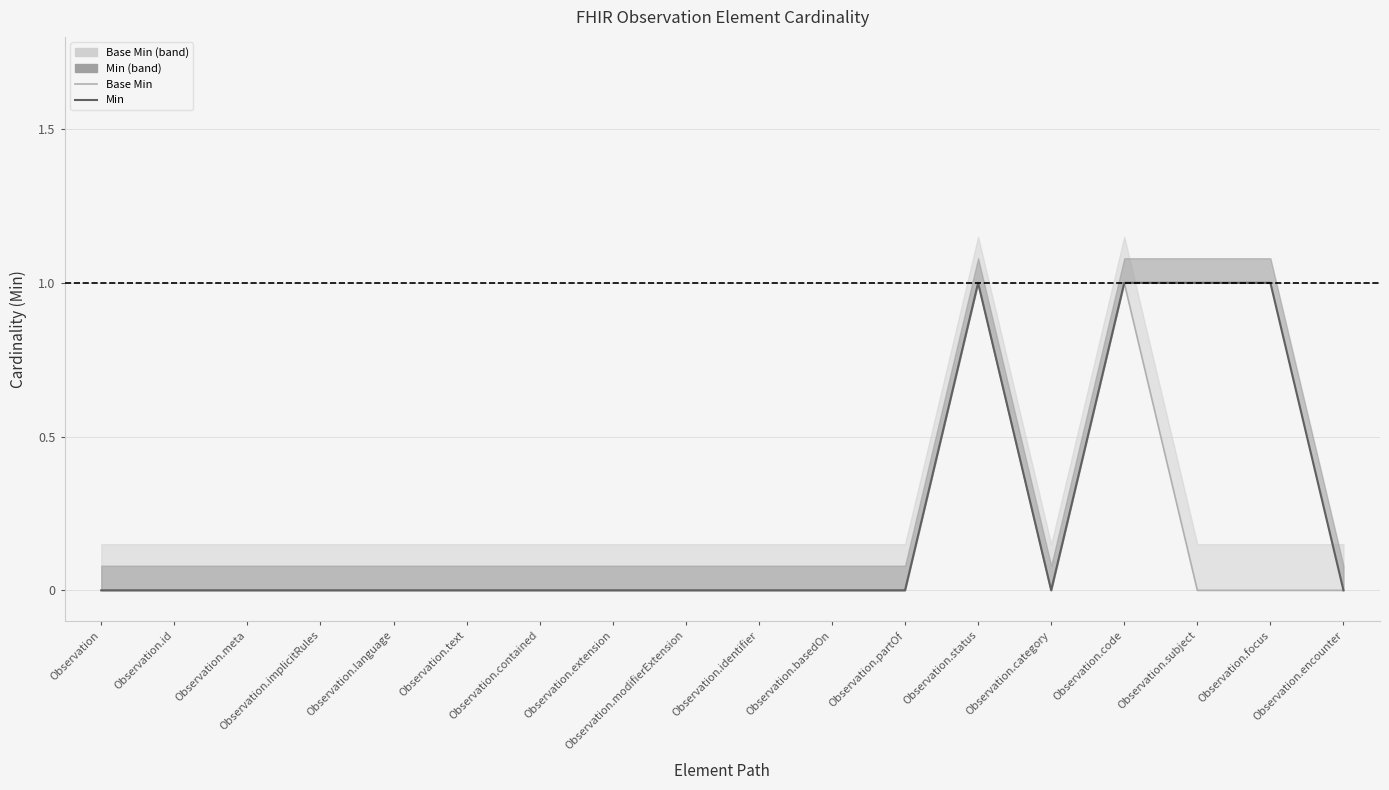

Is this an area chart (filled region under the line)?

No